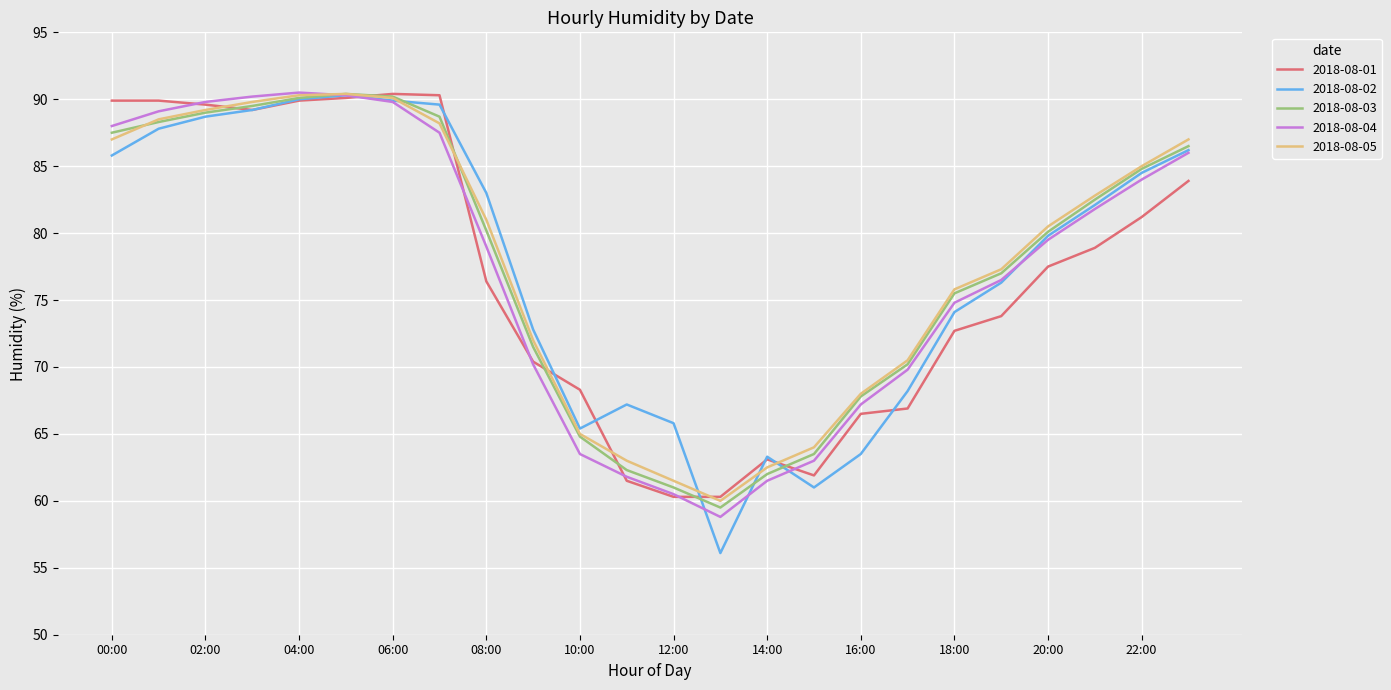

What is the minimum value shown in the chart?

56.1